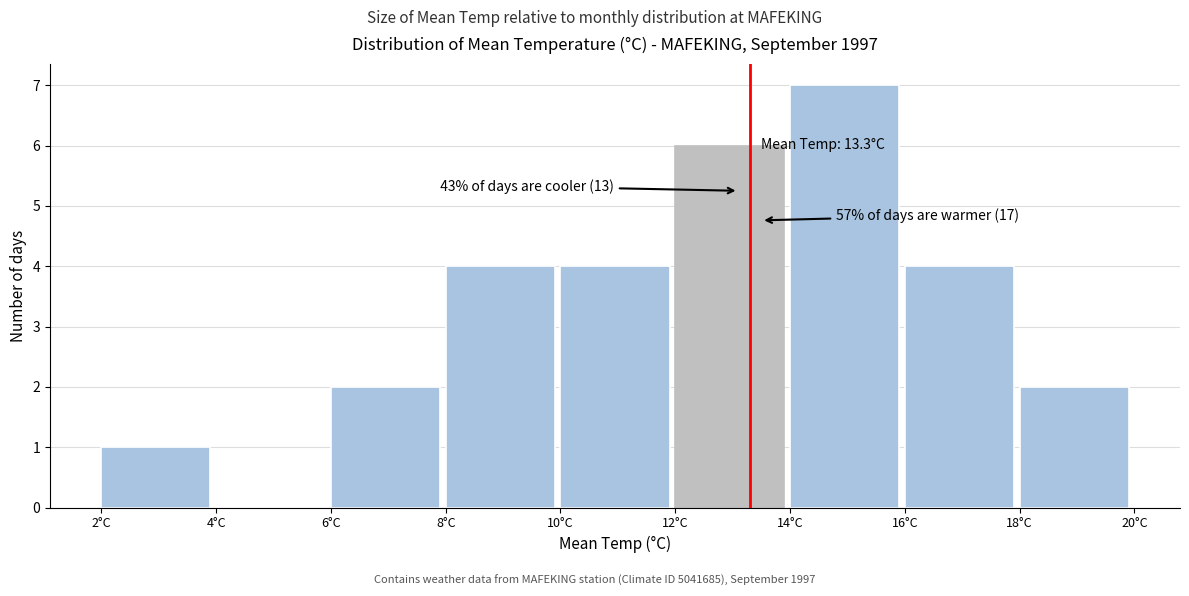

Which range on the x-axis has the tallest bar?

14 to 16